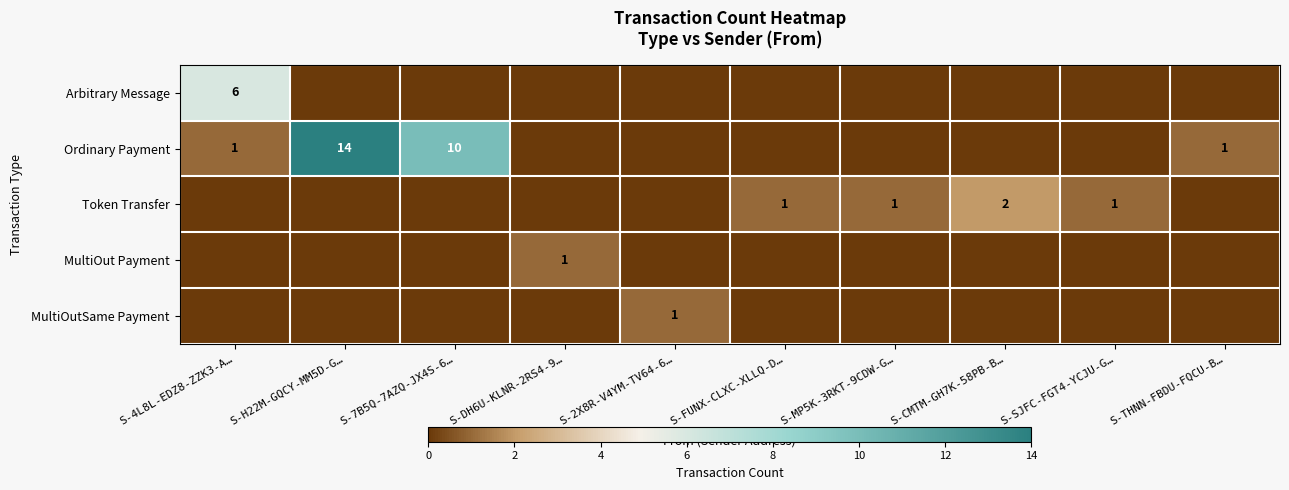

The value of Token Transfer at S-FUNX-CLXC-XLLQ-D… is 1. True or false?

True